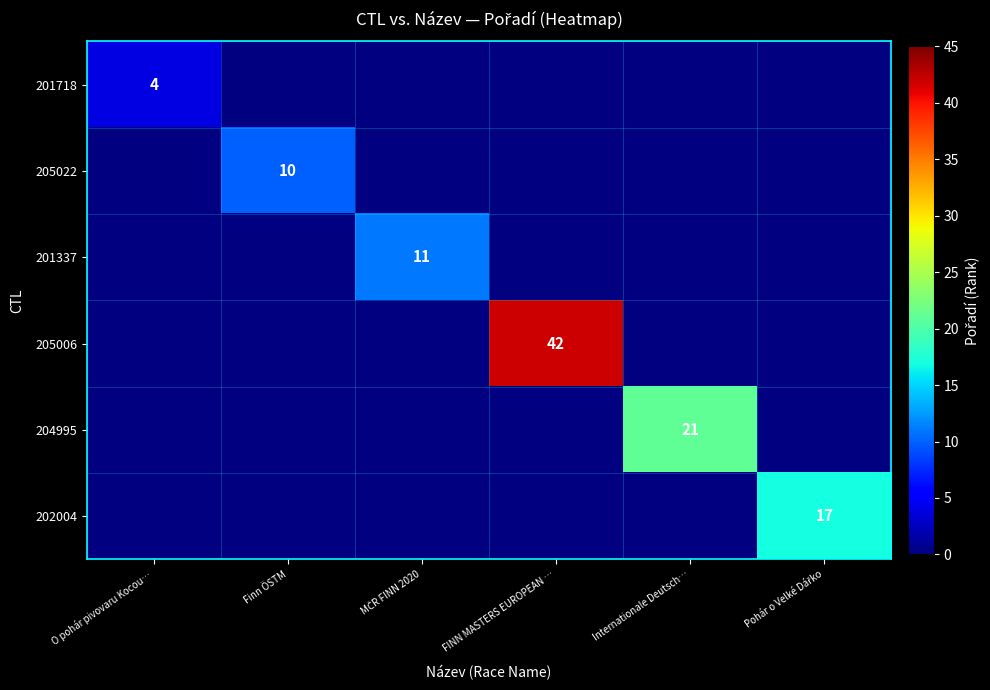

At how many categories does at least one series exceed 35?

1